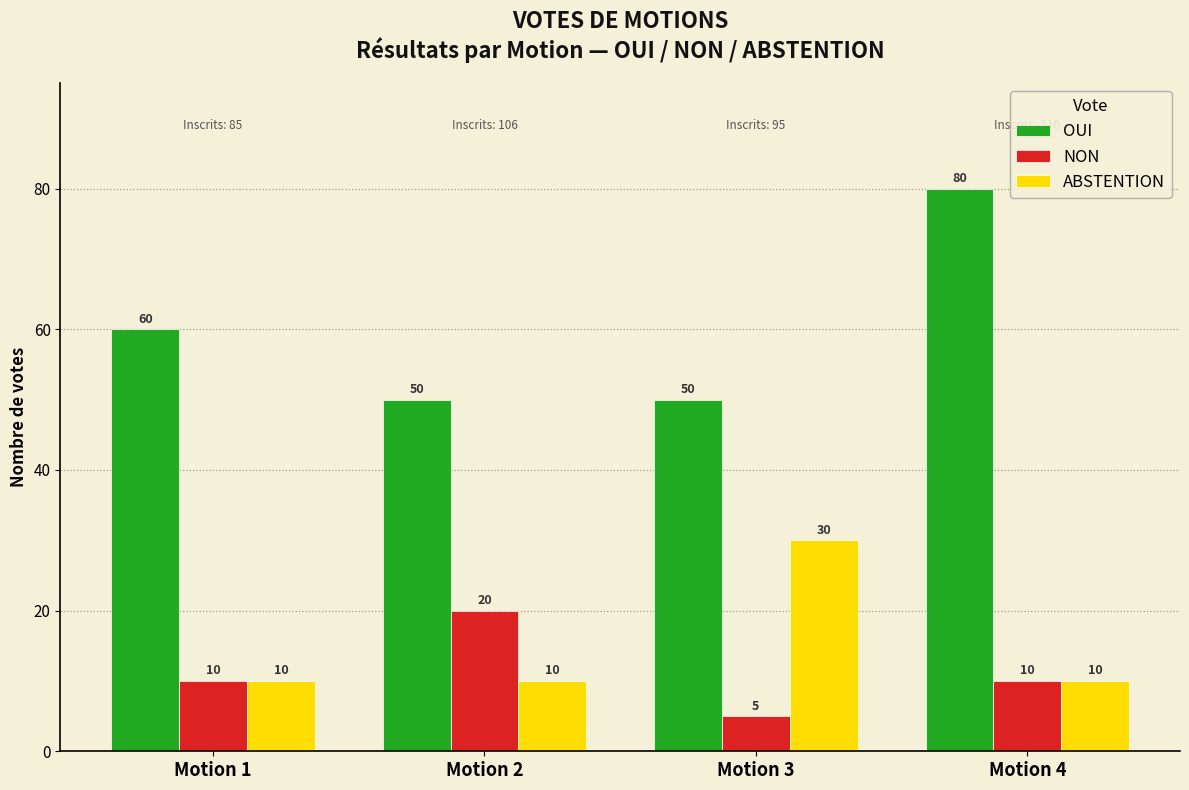

The ABSTENTION series shows 10 at Motion 4. True or false?

True